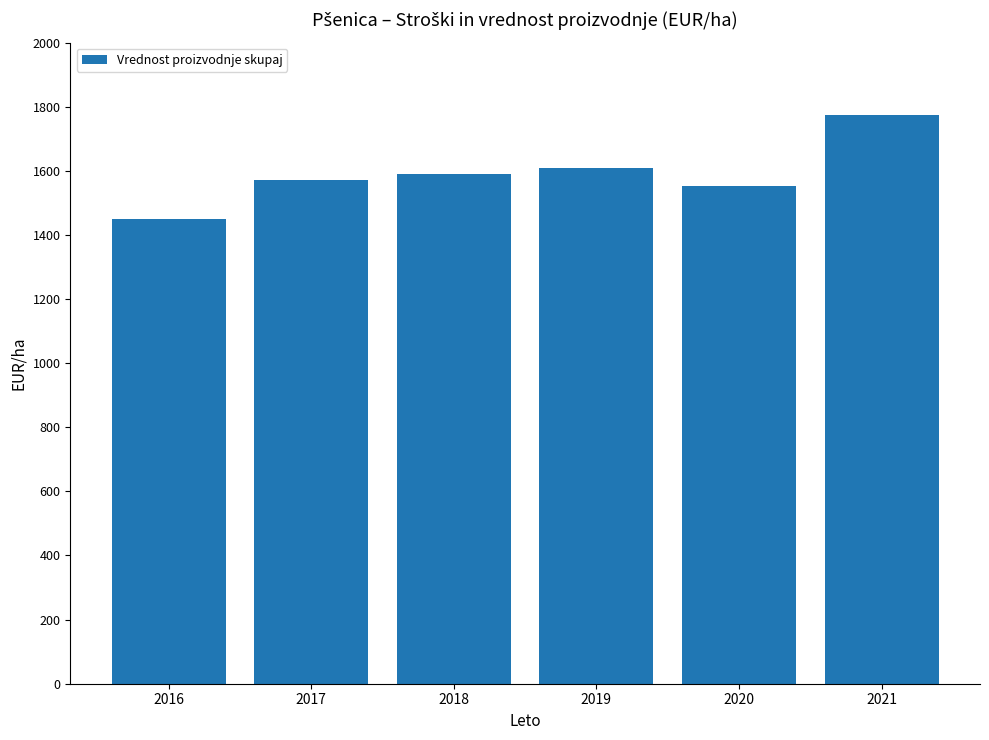

Rank the categories by value from highest to lowest.

2021, 2019, 2018, 2017, 2020, 2016